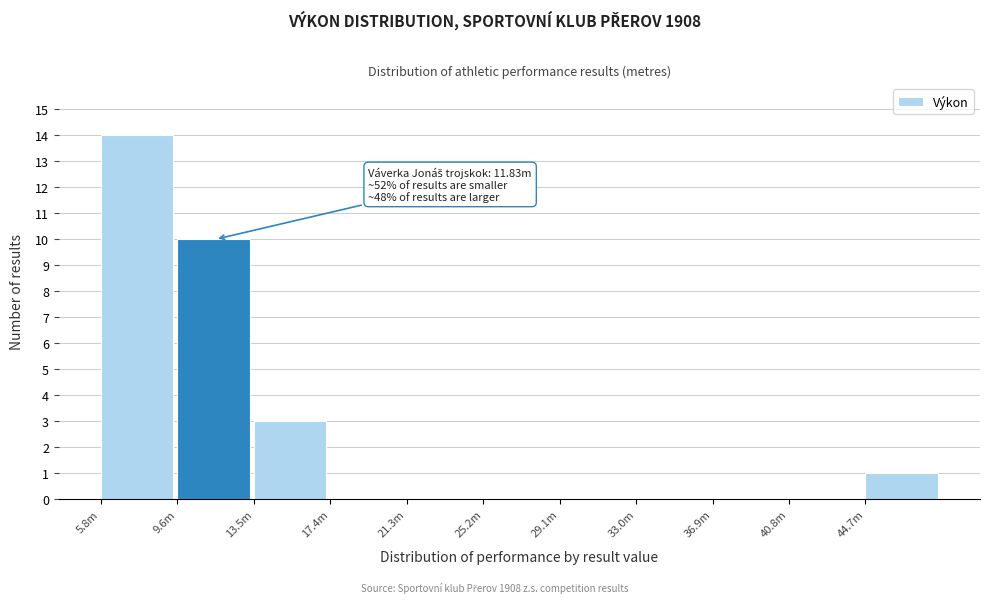

Reading right to left, what are all the values shown in this chart?

44.7m=1	40.8m=0	36.9m=0	33.0m=0	29.1m=0	25.2m=0	21.3m=0	17.4m=0	13.5m=3	9.6m=10	5.8m=14